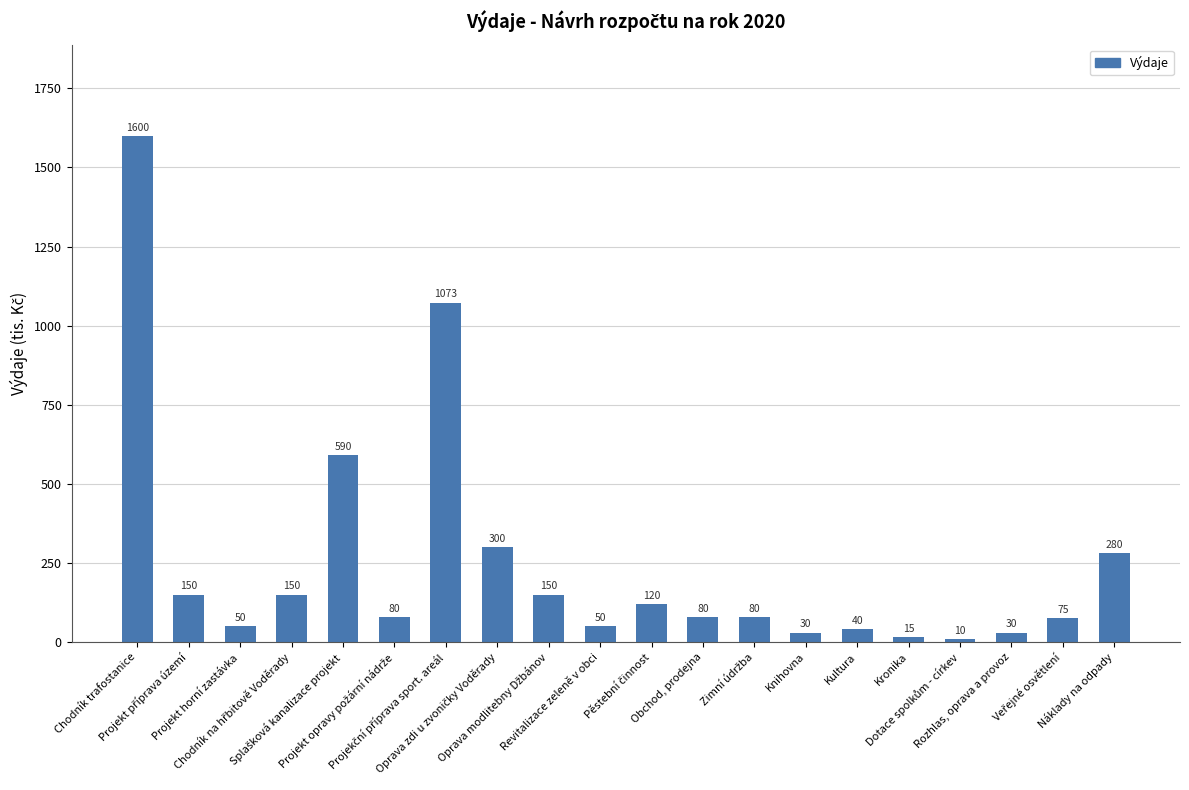

What is the value of the 16th bar from the left?

15.0